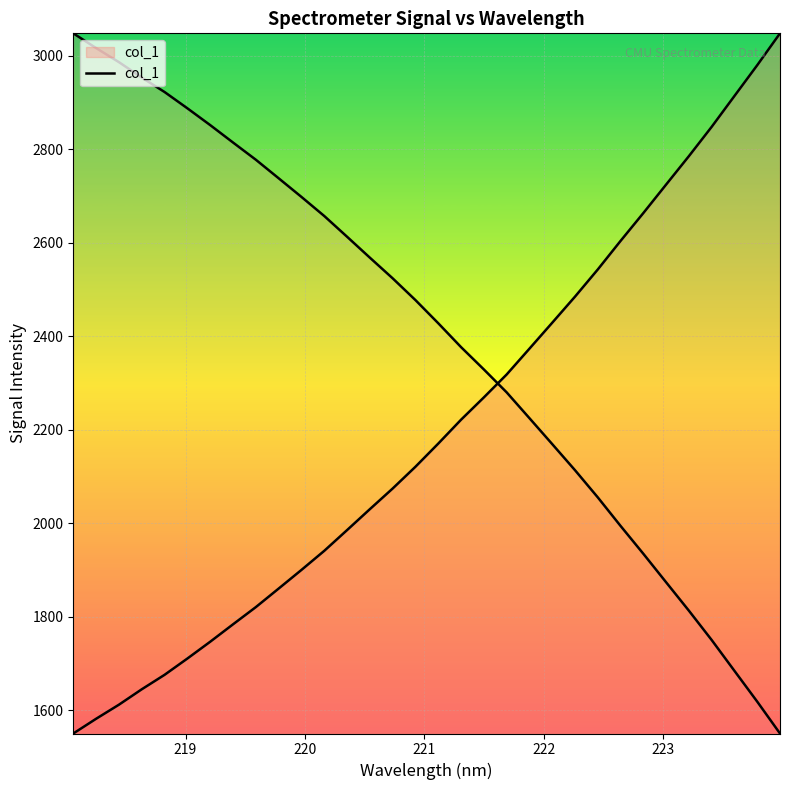

What is the value of the 25th point from the left?

2604.0